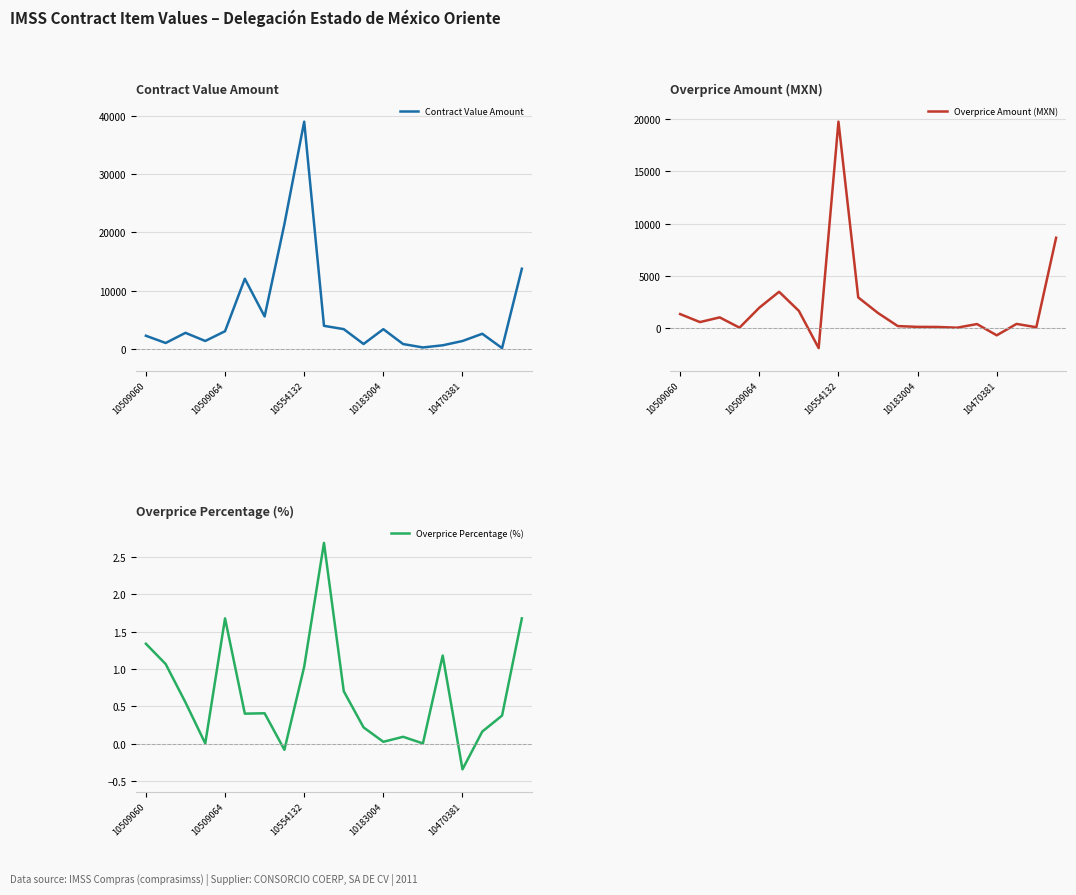

True or false: Contract Value Amount has more than 2 interior local peaks.

True